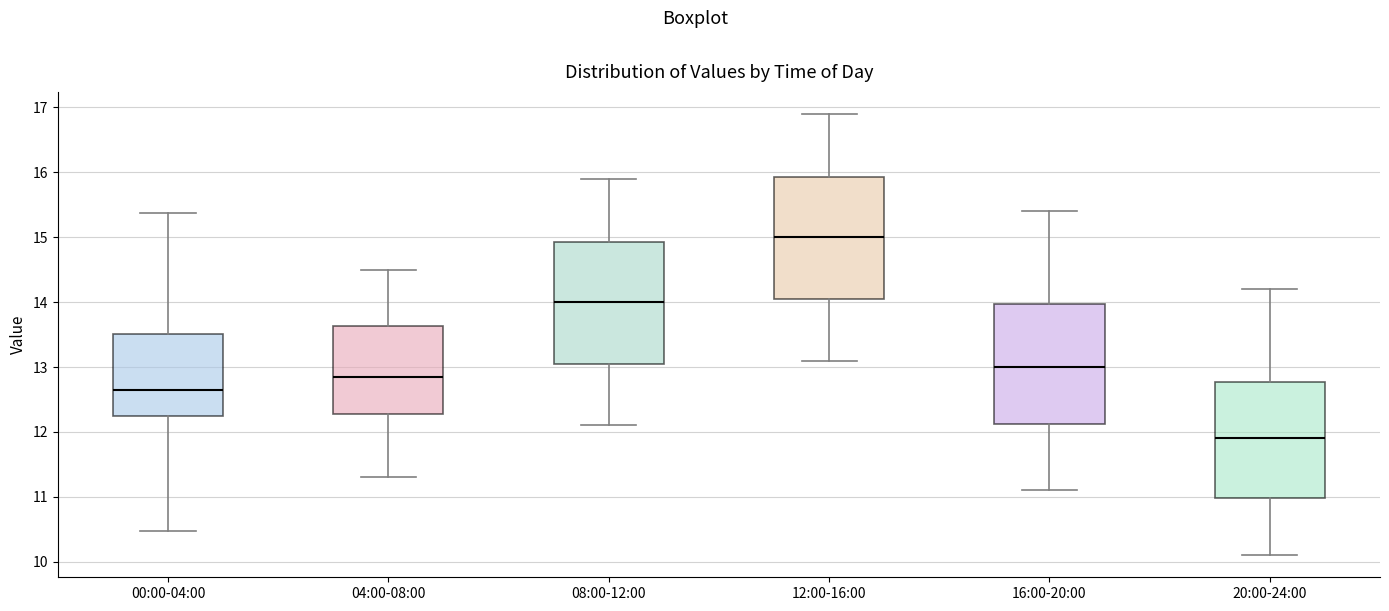

Reading left to right, transcribe this box plot: for each box, give where its median line is, the range the box spans, and where its two whiskers end, as read against the y-axis. The values are not printed on the chart, so give them approximately, as read against the axis.

00:00-04:00: median 12.6, box 12.3 to 13.5, whiskers 10.5 to 15.4
04:00-08:00: median 12.9, box 12.3 to 13.6, whiskers 11.3 to 14.5
08:00-12:00: median 14.0, box 13.1 to 14.9, whiskers 12.1 to 15.9
12:00-16:00: median 15.0, box 14.1 to 15.9, whiskers 13.1 to 16.9
16:00-20:00: median 13.0, box 12.1 to 14.0, whiskers 11.1 to 15.4
20:00-24:00: median 11.9, box 11.0 to 12.8, whiskers 10.1 to 14.2